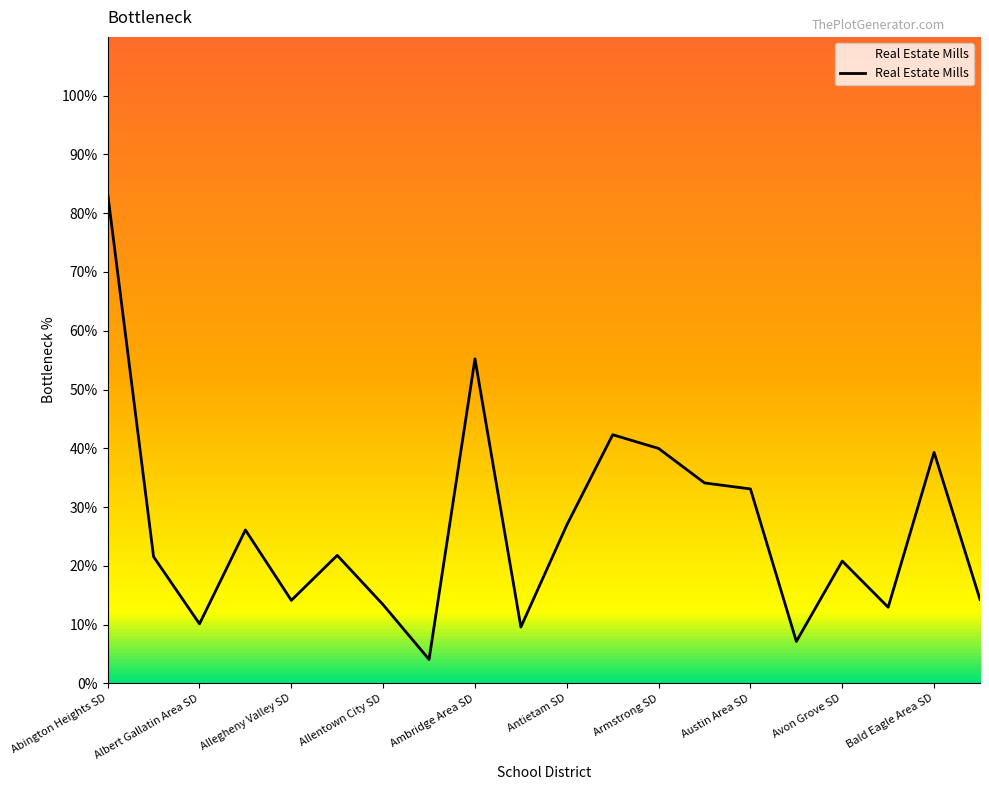

What is the greatest value displayed?

83.3